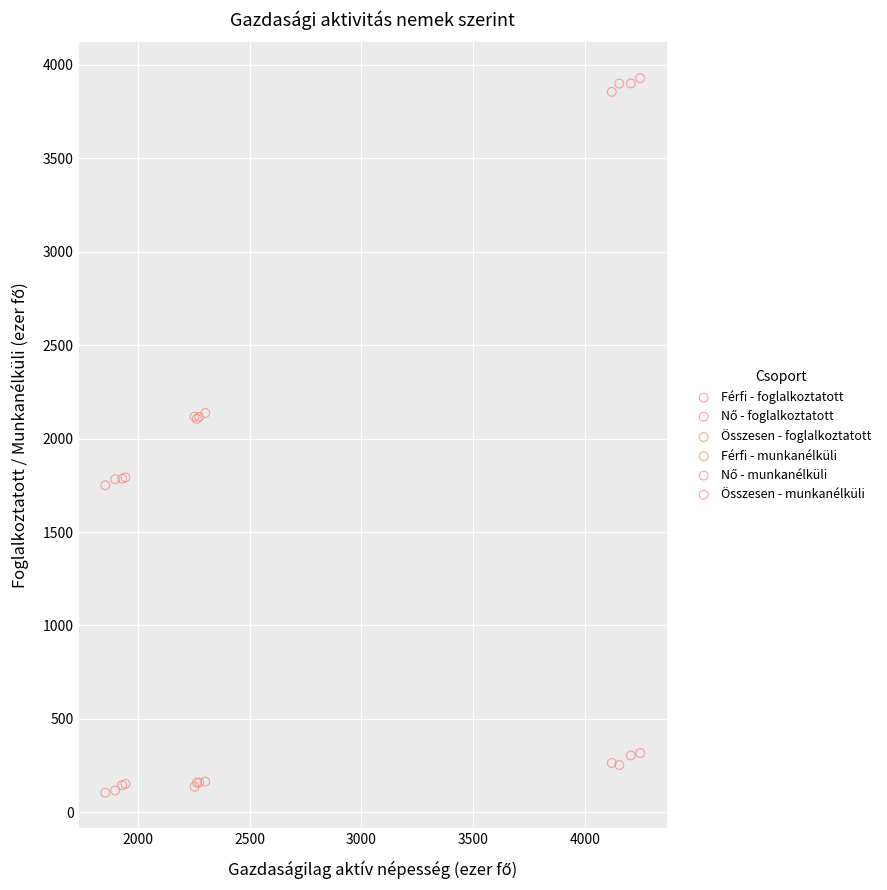

Which series contains the highest Y value?

Összesen - foglalkoztatott